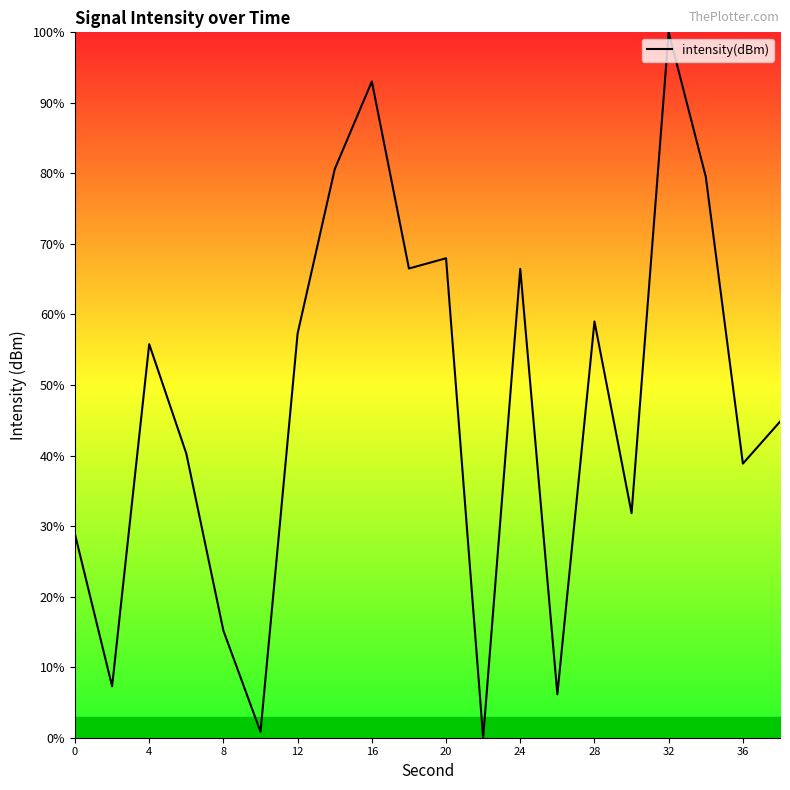

Reading right to left, extract all data points from this chart.

44.8	38.9	79.5	100.0	31.8	59.0	6.2	66.5	0.0	68.0	66.5	93.0	80.6	57.3	0.8	15.2	40.3	55.8	7.3	28.8